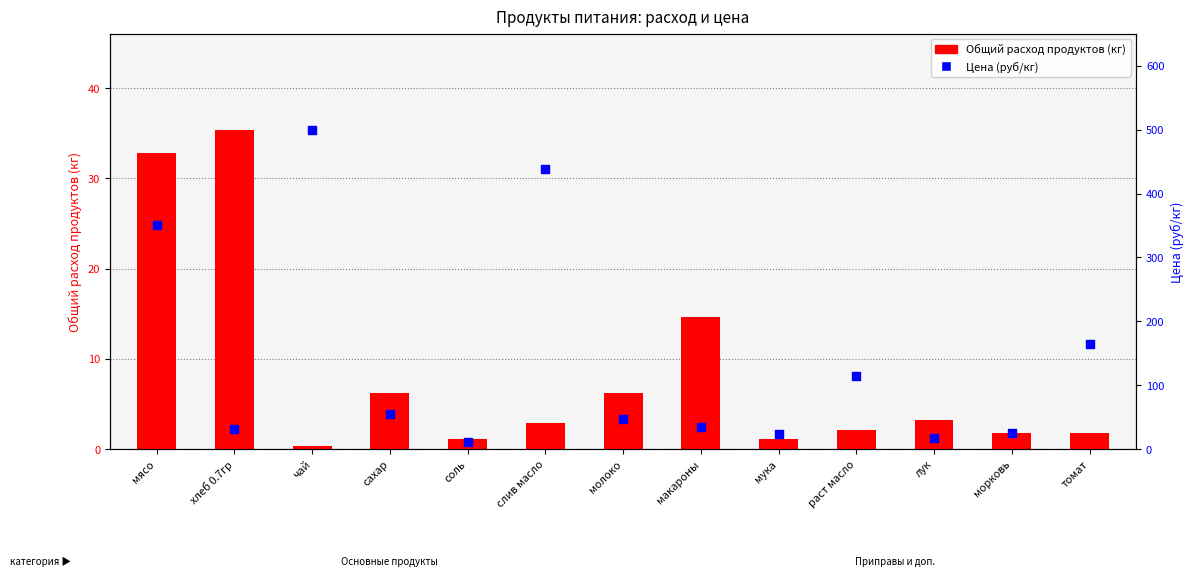

Which series reaches the minimum Y coordinate?

Общий расход продуктов (кг)